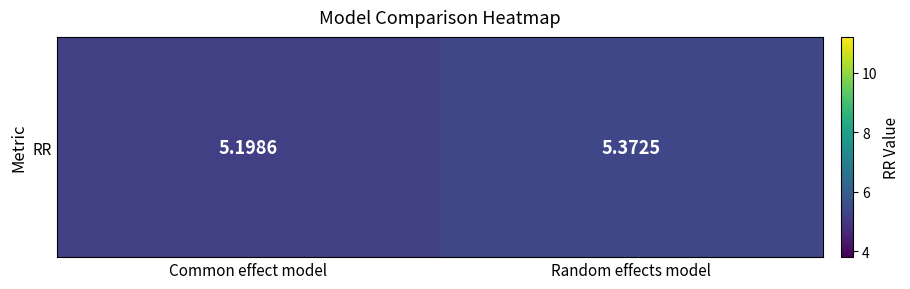

Which label corresponds to the largest value in the chart?

Random effects model